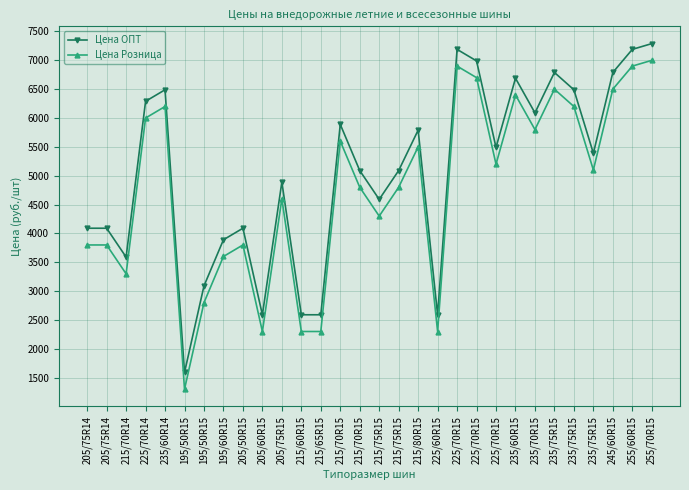

How many distinct data groups are displayed?

2